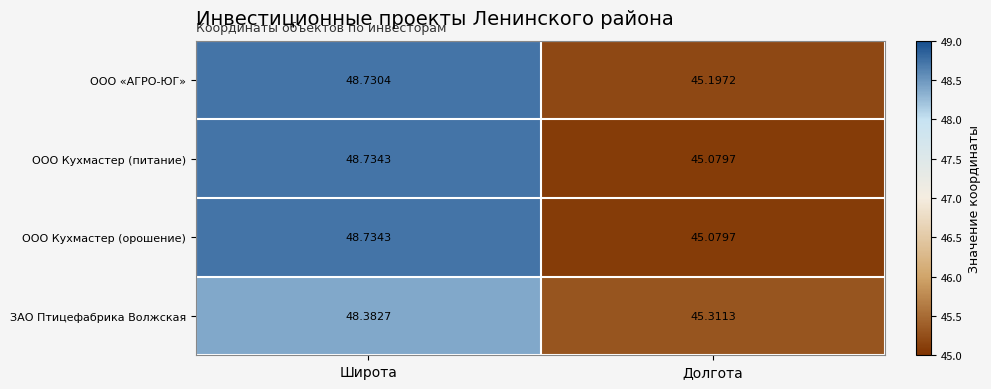

Is the value of ООО Кухмастер (питание) at Долгота greater than the value of ЗАО Птицефабрика Волжская at Широта?

No